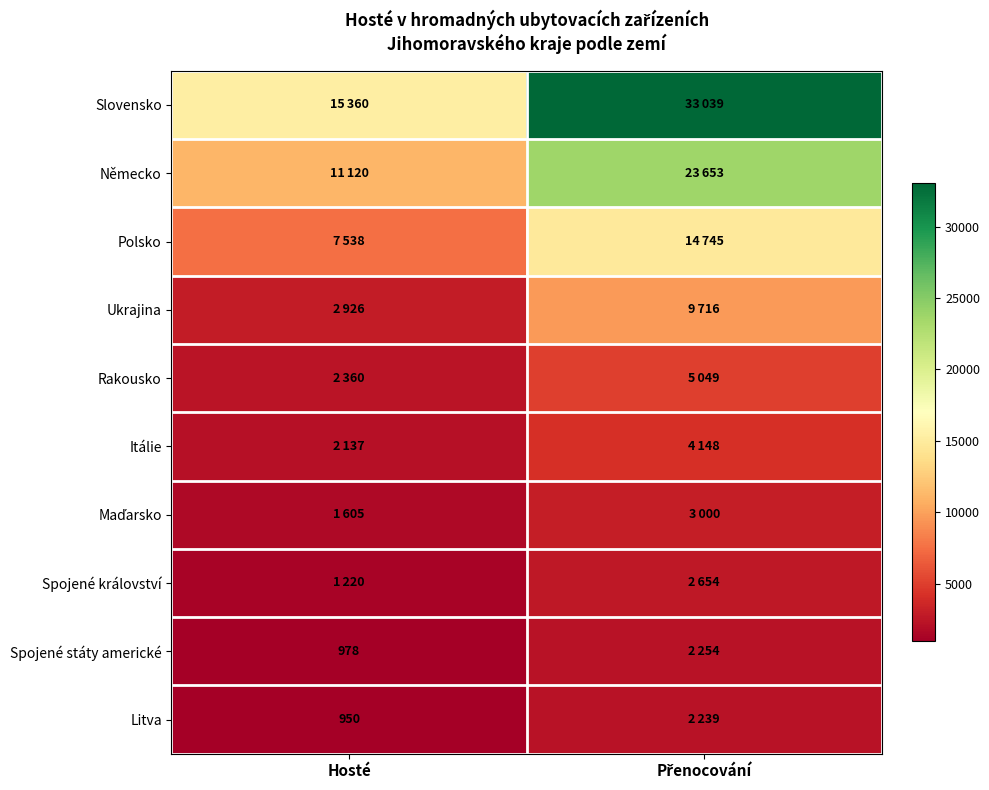

What is the lowest value of the Ukrajina series?

2926